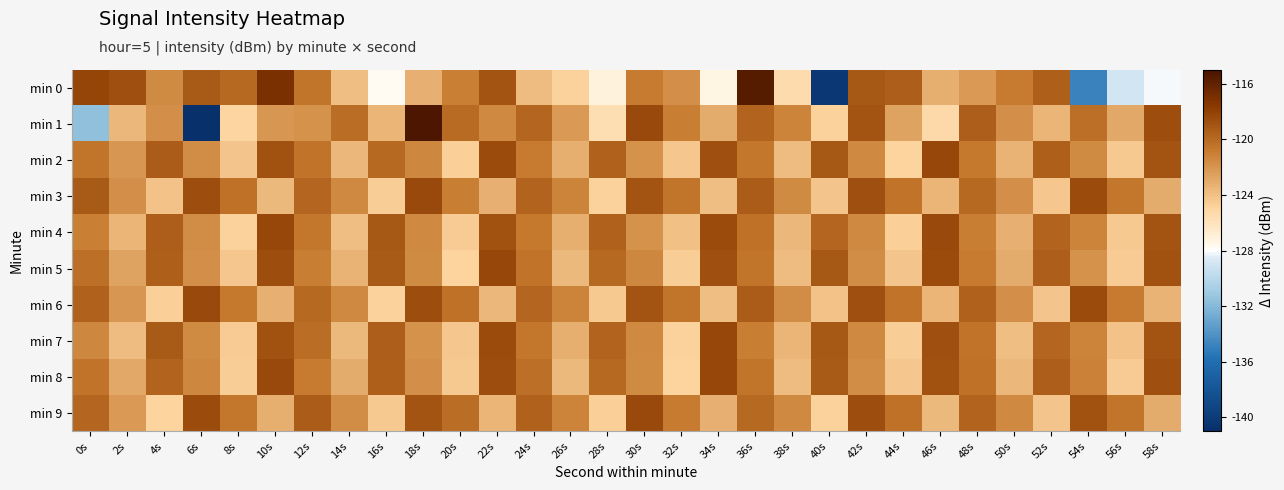

Reading left to right, extract all data points from this chart.

min 0: 0s=-118.2	2s=-118.7	4s=-121.6	6s=-119.2	8s=-120.0	10s=-116.9	12s=-120.5	14s=-123.9	16s=-127.7	18s=-123.3	20s=-121.0	22s=-118.9	24s=-123.8	26s=-124.8	28s=-127.1	30s=-120.8	32s=-121.7	34s=-127.3	36s=-115.6	38s=-125.4	40s=-140.3	42s=-119.2	44s=-119.5	46s=-123.2	48s=-122.2	50s=-120.9	52s=-119.5	54s=-134.9	56s=-129.0	58s=-128.1
min 1: 0s=-131.6	2s=-123.6	4s=-121.8	6s=-140.8	8s=-125.0	10s=-122.0	12s=-121.9	14s=-120.1	16s=-123.5	18s=-115.1	20s=-120.0	22s=-121.5	24s=-119.8	26s=-122.3	28s=-125.6	30s=-118.4	32s=-120.9	34s=-123.1	36s=-119.7	38s=-121.2	40s=-124.8	42s=-118.9	44s=-122.7	46s=-125.3	48s=-119.4	50s=-121.8	52s=-123.5	54s=-120.2	56s=-122.9	58s=-118.6
min 2: 0s=-120.5	2s=-122.1	4s=-119.3	6s=-121.7	8s=-124.2	10s=-118.8	12s=-120.4	14s=-123.6	16s=-119.9	18s=-121.3	20s=-124.7	22s=-118.5	24s=-120.8	26s=-123.2	28s=-119.6	30s=-121.9	32s=-124.3	34s=-118.7	36s=-120.6	38s=-123.8	40s=-119.1	42s=-121.4	44s=-124.9	46s=-118.3	48s=-120.7	50s=-123.4	52s=-119.5	54s=-121.6	56s=-124.4	58s=-118.9
min 3: 0s=-119.2	2s=-121.8	4s=-124.1	6s=-118.6	8s=-120.3	10s=-123.7	12s=-119.8	14s=-121.5	16s=-124.6	18s=-118.4	20s=-120.9	22s=-123.3	24s=-119.7	26s=-121.2	28s=-124.8	30s=-118.9	32s=-120.5	34s=-123.9	36s=-119.3	38s=-121.6	40s=-124.2	42s=-118.7	44s=-120.4	46s=-123.5	48s=-119.9	50s=-121.8	52s=-124.3	54s=-118.5	56s=-120.6	58s=-123.1
min 4: 0s=-121.0	2s=-123.5	4s=-119.4	6s=-121.7	8s=-124.8	10s=-118.3	12s=-120.6	14s=-123.9	16s=-119.1	18s=-121.4	20s=-124.5	22s=-118.8	24s=-120.7	26s=-123.2	28s=-119.6	30s=-121.9	32s=-124.0	34s=-118.5	36s=-120.3	38s=-123.6	40s=-119.8	42s=-121.5	44s=-124.7	46s=-118.4	48s=-120.9	50s=-123.3	52s=-119.7	54s=-121.2	56s=-124.4	58s=-118.9
min 5: 0s=-120.2	2s=-122.7	4s=-119.5	6s=-121.8	8s=-124.3	10s=-118.6	12s=-120.9	14s=-123.4	16s=-119.2	18s=-121.6	20s=-124.9	22s=-118.3	24s=-120.4	26s=-123.7	28s=-119.9	30s=-121.3	32s=-124.6	34s=-118.7	36s=-120.5	38s=-123.8	40s=-119.1	42s=-121.7	44s=-124.2	46s=-118.5	48s=-120.8	50s=-123.1	52s=-119.4	54s=-121.9	56s=-124.5	58s=-118.8
min 6: 0s=-119.6	2s=-122.1	4s=-124.7	6s=-118.4	8s=-120.7	10s=-123.3	12s=-119.9	14s=-121.5	16s=-124.8	18s=-118.6	20s=-120.3	22s=-123.6	24s=-119.8	26s=-121.2	28s=-124.4	30s=-118.9	32s=-120.5	34s=-123.9	36s=-119.3	38s=-121.7	40s=-124.1	42s=-118.7	44s=-120.4	46s=-123.5	48s=-119.6	50s=-121.8	52s=-124.2	54s=-118.5	56s=-120.8	58s=-123.4
min 7: 0s=-121.3	2s=-123.8	4s=-119.2	6s=-121.6	8s=-124.5	10s=-118.8	12s=-120.1	14s=-123.7	16s=-119.4	18s=-121.9	20s=-124.3	22s=-118.5	24s=-120.6	26s=-123.2	28s=-119.7	30s=-121.4	32s=-124.8	34s=-118.3	36s=-120.9	38s=-123.5	40s=-119.1	42s=-121.5	44s=-124.6	46s=-118.7	48s=-120.4	50s=-123.9	52s=-119.8	54s=-121.2	56s=-124.1	58s=-118.9
min 8: 0s=-120.4	2s=-122.9	4s=-119.7	6s=-121.3	8s=-124.6	10s=-118.4	12s=-120.8	14s=-123.1	16s=-119.5	18s=-121.8	20s=-124.4	22s=-118.6	24s=-120.2	26s=-123.7	28s=-119.9	30s=-121.6	32s=-124.9	34s=-118.3	36s=-120.5	38s=-123.8	40s=-119.2	42s=-121.7	44s=-124.3	46s=-118.8	48s=-120.3	50s=-123.6	52s=-119.4	54s=-121.1	56s=-124.5	58s=-118.7
min 9: 0s=-119.8	2s=-122.3	4s=-124.9	6s=-118.5	8s=-120.6	10s=-123.2	12s=-119.3	14s=-121.7	16s=-124.4	18s=-118.9	20s=-120.1	22s=-123.5	24s=-119.6	26s=-121.2	28s=-124.7	30s=-118.4	32s=-120.8	34s=-123.3	36s=-119.9	38s=-121.5	40s=-124.8	42s=-118.6	44s=-120.3	46s=-123.7	48s=-119.7	50s=-121.4	52s=-124.2	54s=-118.8	56s=-120.5	58s=-123.1